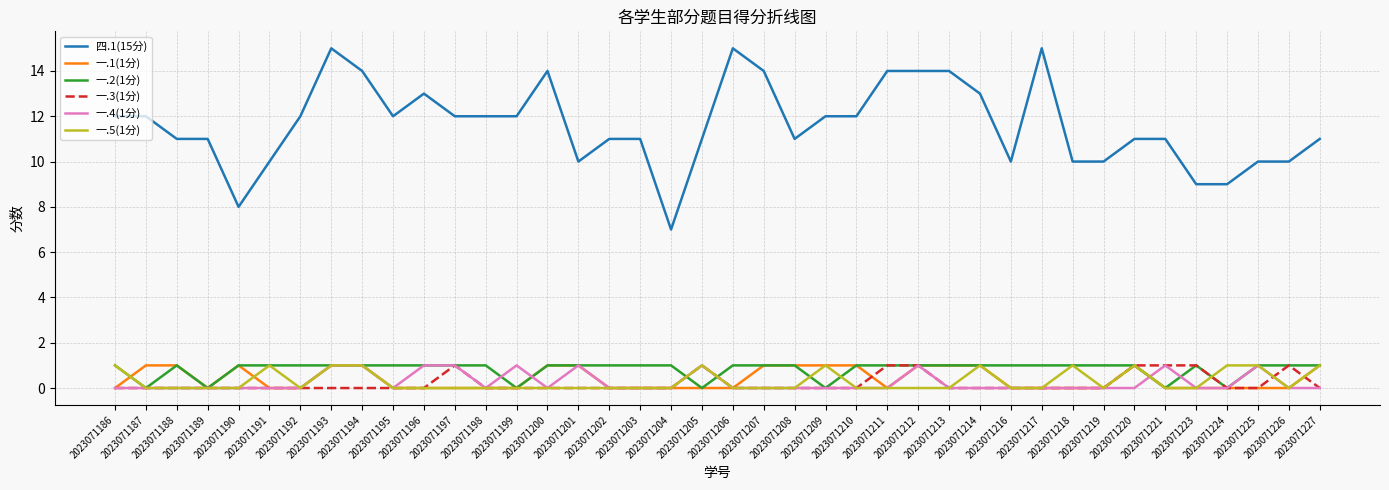

True or false: 一.1(1分) and 四.1(15分) intersect in this chart.

False